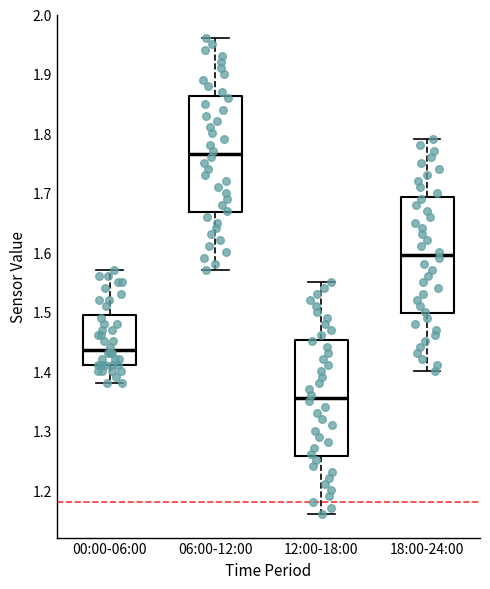

Reading left to right, transcribe this box plot: for each box, give where its median line is, the range the box spans, and where its two whiskers end, as read against the y-axis. The values are not printed on the chart, so give them approximately, as read against the axis.

00:00-06:00: median 1.44, box 1.41 to 1.50, whiskers 1.38 to 1.57
06:00-12:00: median 1.77, box 1.67 to 1.86, whiskers 1.57 to 1.96
12:00-18:00: median 1.36, box 1.26 to 1.45, whiskers 1.16 to 1.55
18:00-24:00: median 1.60, box 1.50 to 1.69, whiskers 1.40 to 1.79